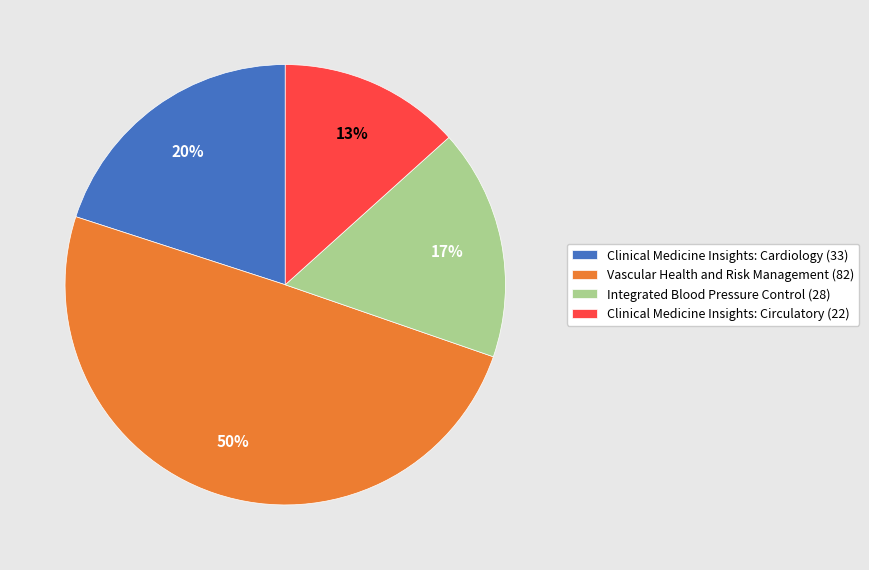

Approximately how many times larger is the value at Clinical Medicine Insights: Circulatory compared to Clinical Medicine Insights: Cardiology?

0.7